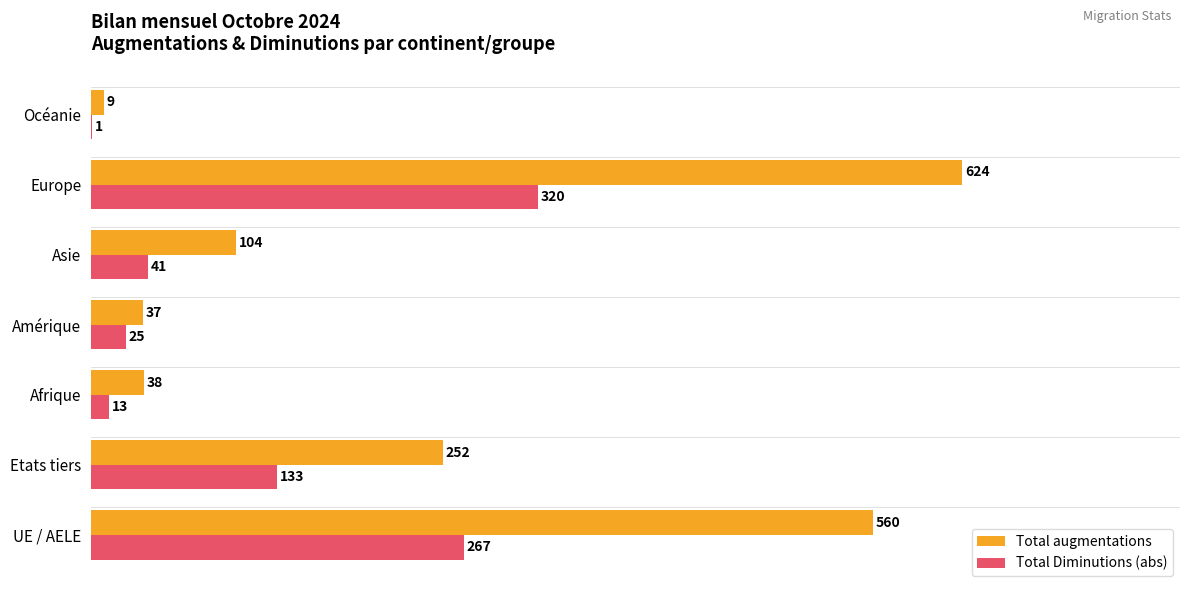

Between UE / AELE and Amérique, which series saw the biggest shift?

Total augmentations